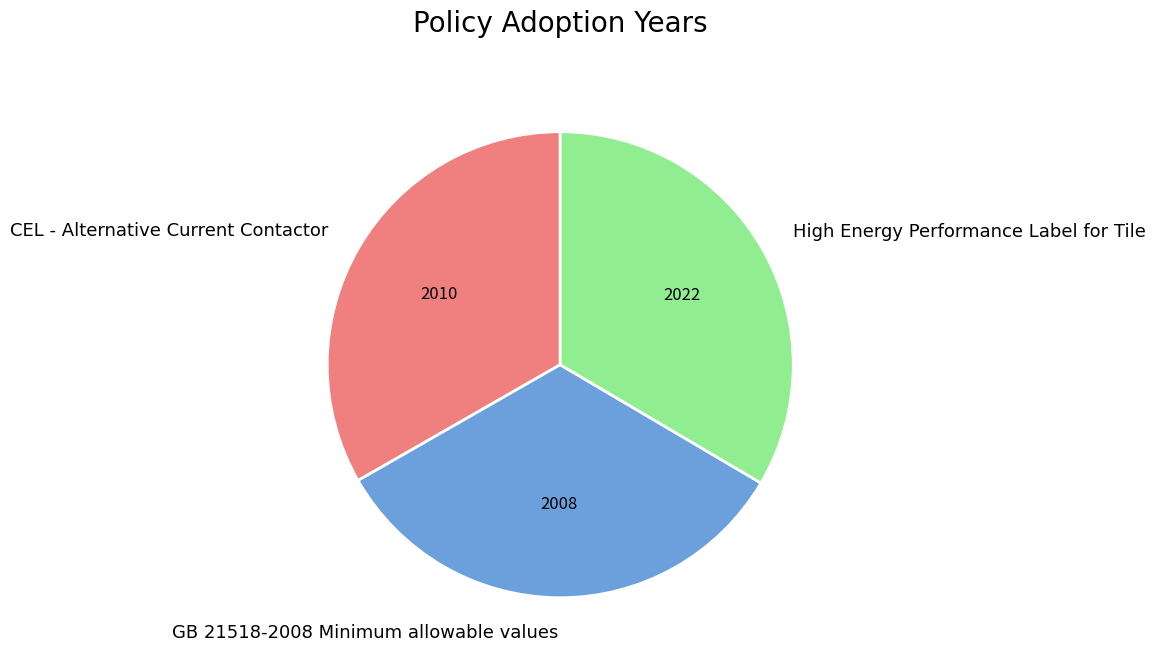

Is it true that High Energy Performance Label for Tile is 20% of the pie?

False